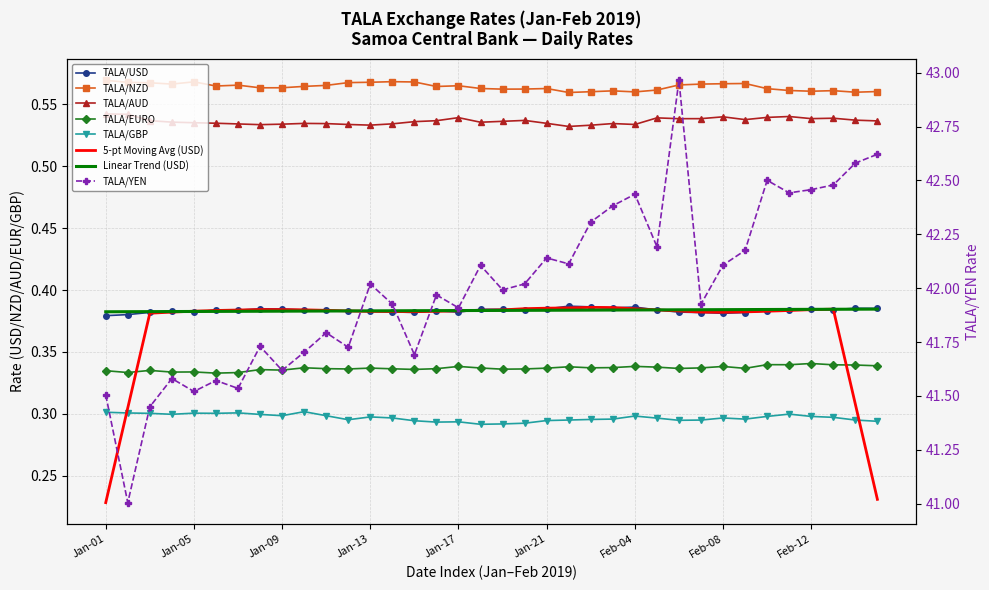

At how many categories does at least one series exceed 25?

36